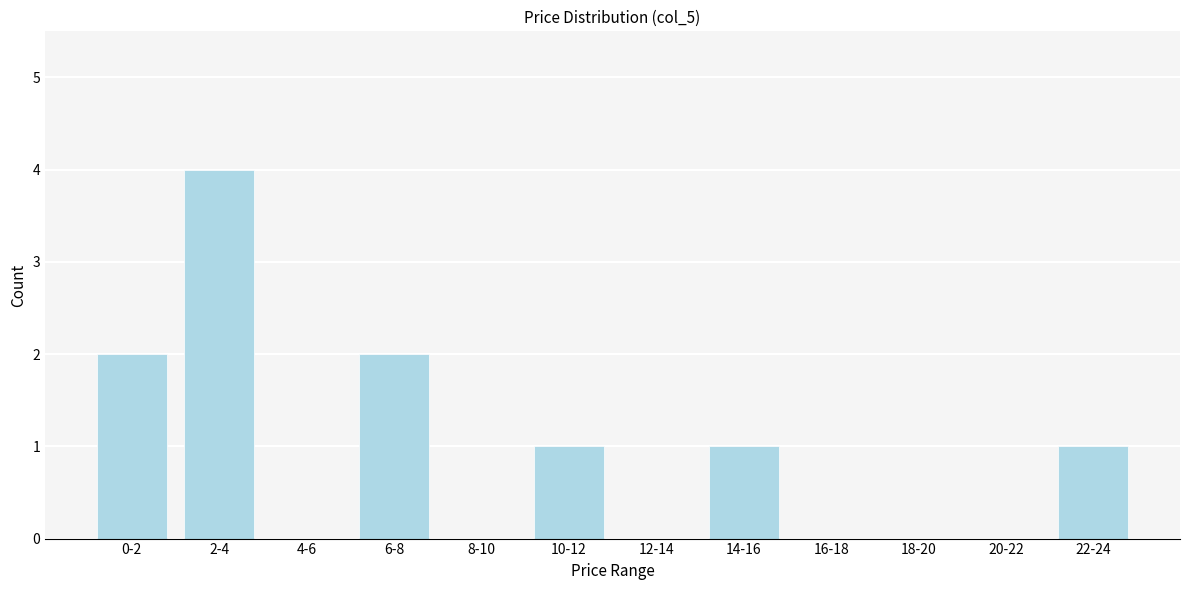

Reading left to right, extract all data points from this chart.

0-2=2	2-4=4	4-6=0	6-8=2	8-10=0	10-12=1	12-14=0	14-16=1	16-18=0	18-20=0	20-22=0	22-24=1